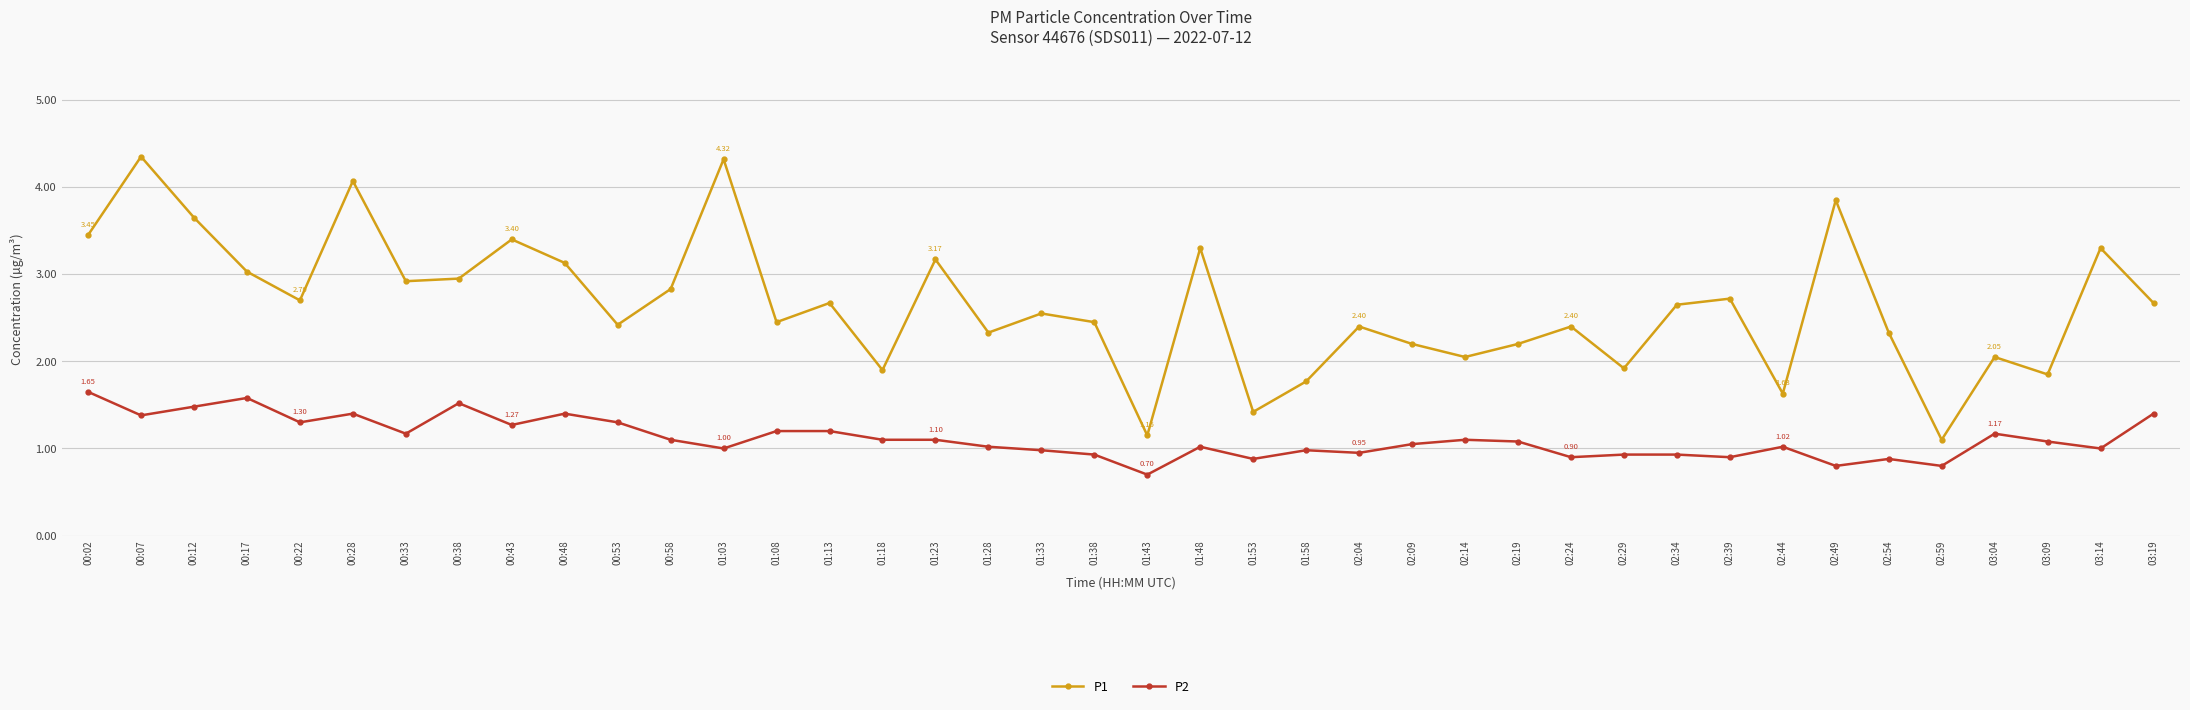

Is the value of P1 at 02:49 greater than the value of P2 at 01:03?

Yes